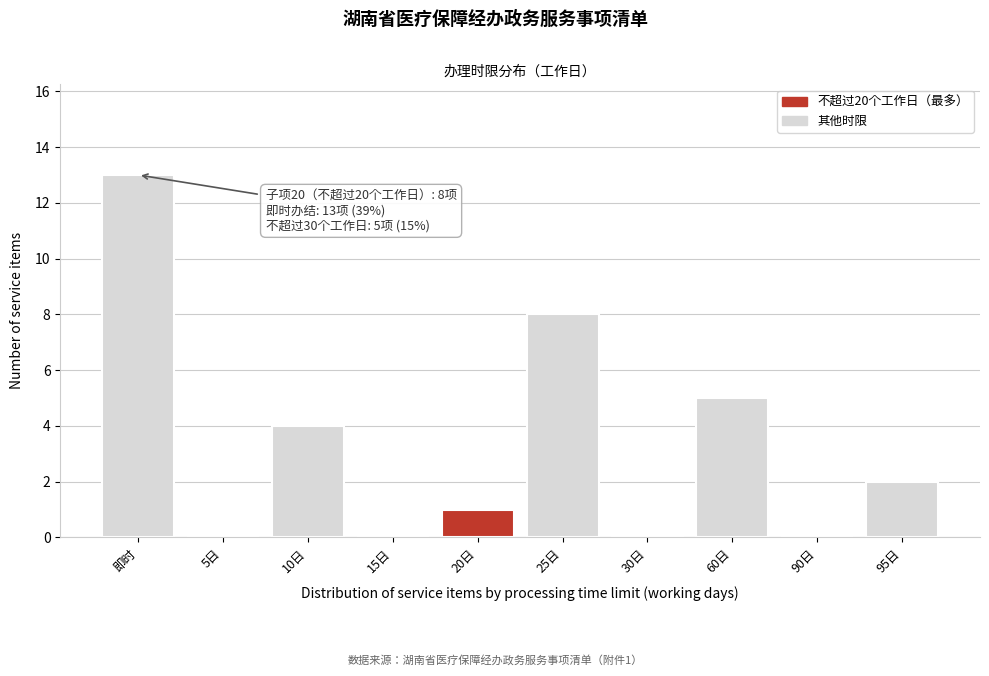

Reading right to left, list all the values displayed in this chart.

95日=2	90日=0	60日=5	30日=0	25日=8	20日=1	15日=0	10日=4	5日=0	即时=13